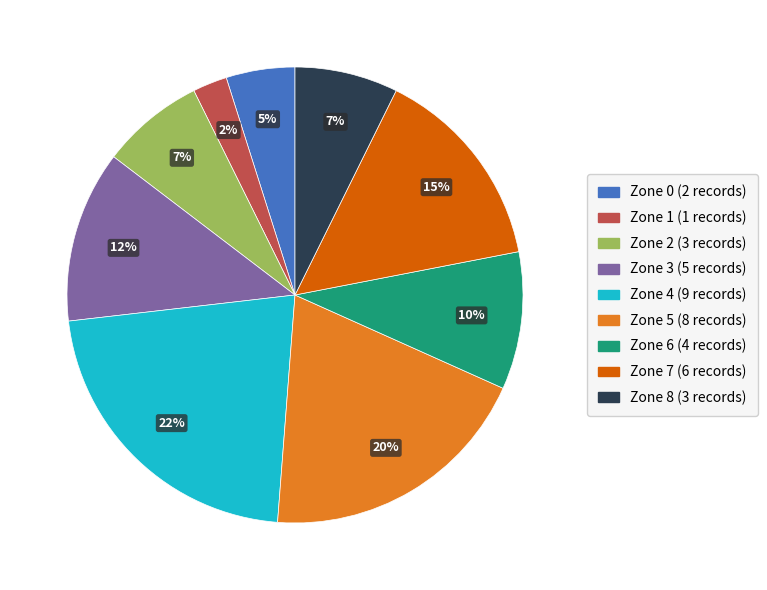

Between Zone 2 and Zone 5, which is larger?

Zone 5